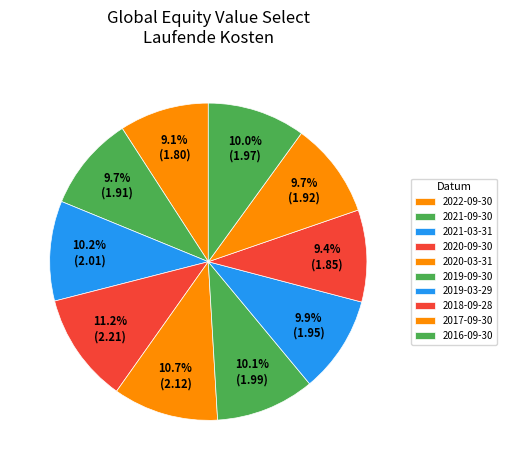

What is the largest slice in the pie chart?

2020-09-30